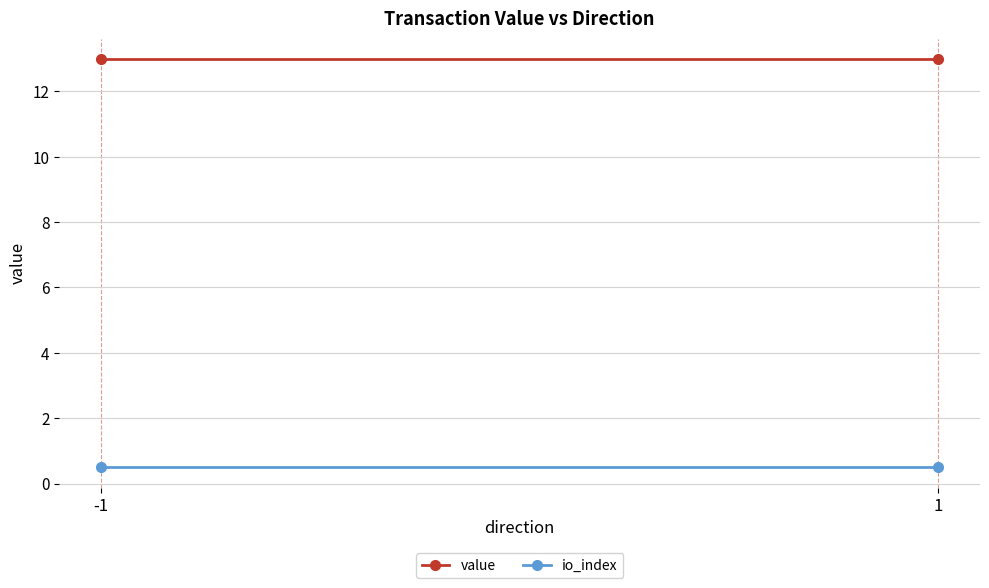

Count the number of data series in this chart.

2